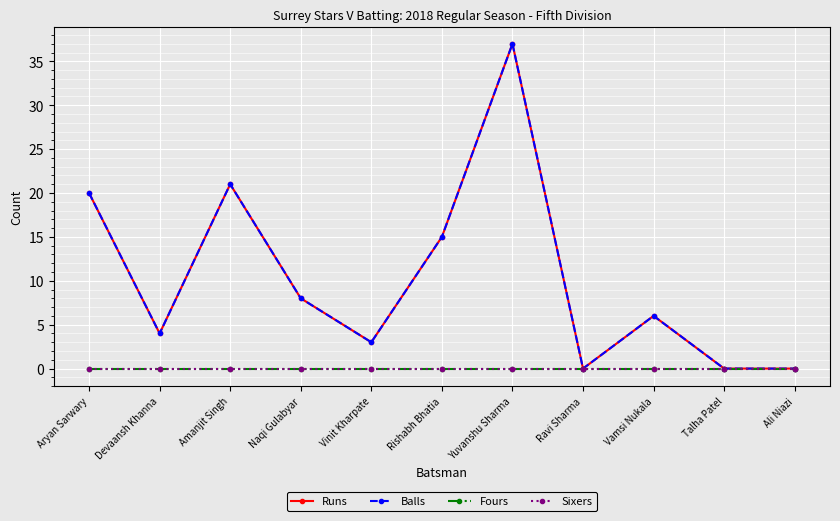

What is the label of the 7th point from the right?

Vinit Kharpate